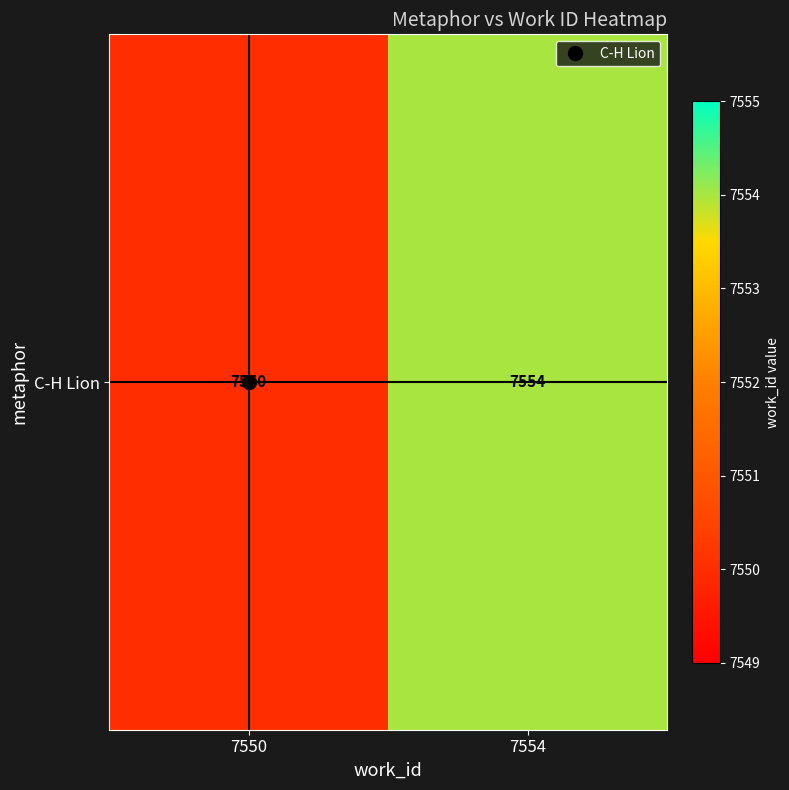

How many values are between 7550 and 7554?

2